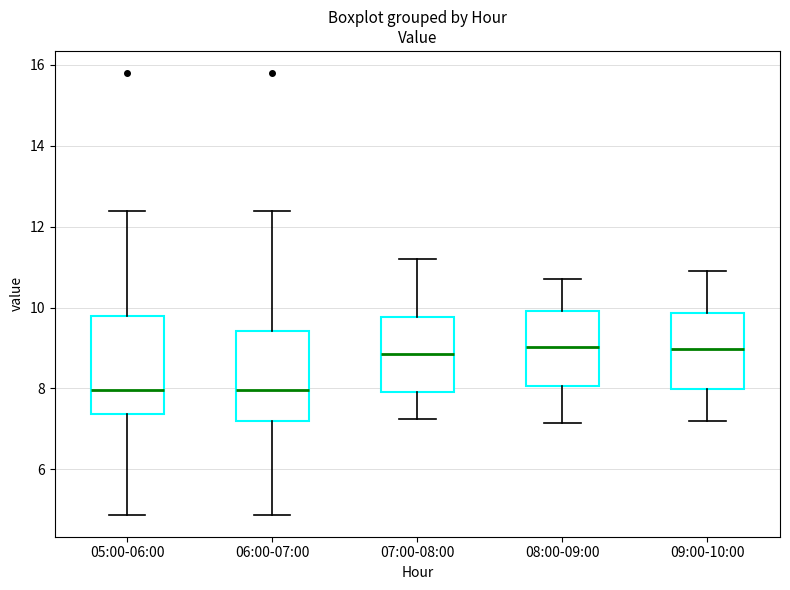

Reading left to right, read every box against the y-axis: the position of its median line, the range the box covers, and the ends of its whiskers. The values are not printed on the chart, so give them approximately, as read against the axis.

05:00-06:00: median 8.0, box 7.4 to 9.8, whiskers 4.8 to 12.4
06:00-07:00: median 8.0, box 7.2 to 9.4, whiskers 4.8 to 12.4
07:00-08:00: median 8.8, box 8.0 to 9.8, whiskers 7.2 to 11.2
08:00-09:00: median 9.0, box 8.0 to 10.0, whiskers 7.2 to 10.8
09:00-10:00: median 9.0, box 8.0 to 9.8, whiskers 7.2 to 11.0